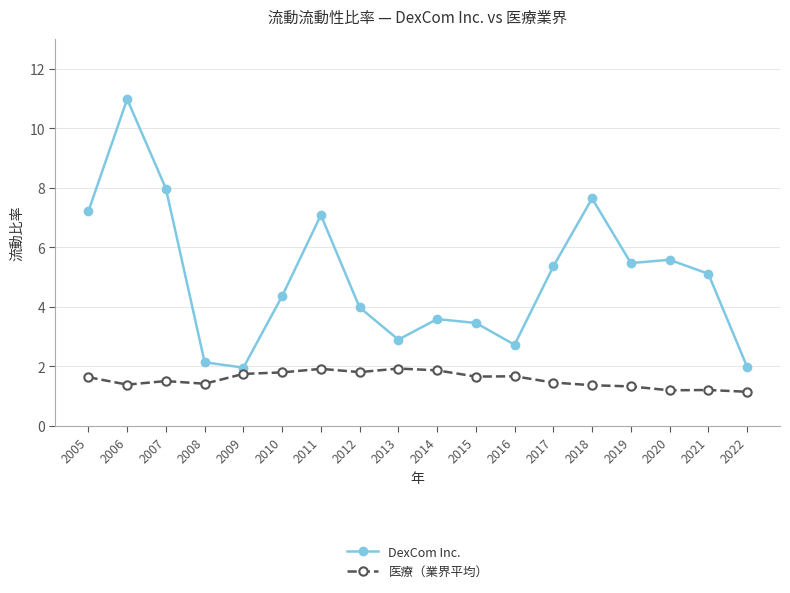

What is the lowest value of the DexCom Inc. series?

2.0